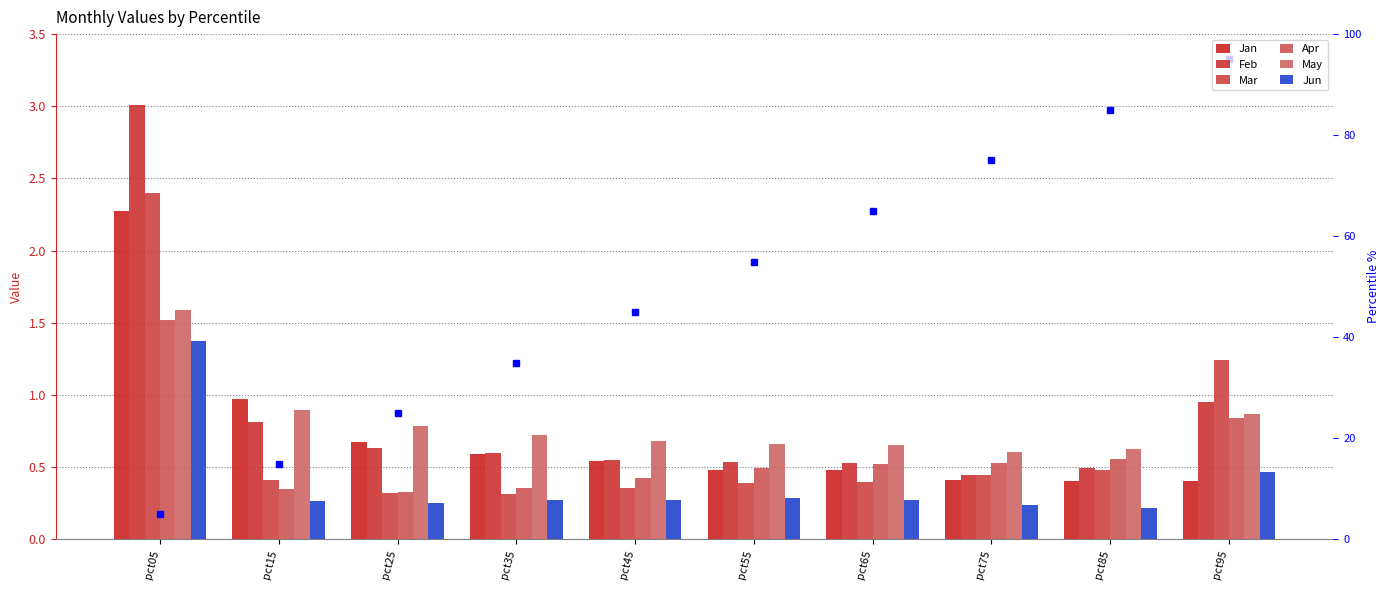

Is the value of Jan at pct75 greater than the value of May at pct45?

No